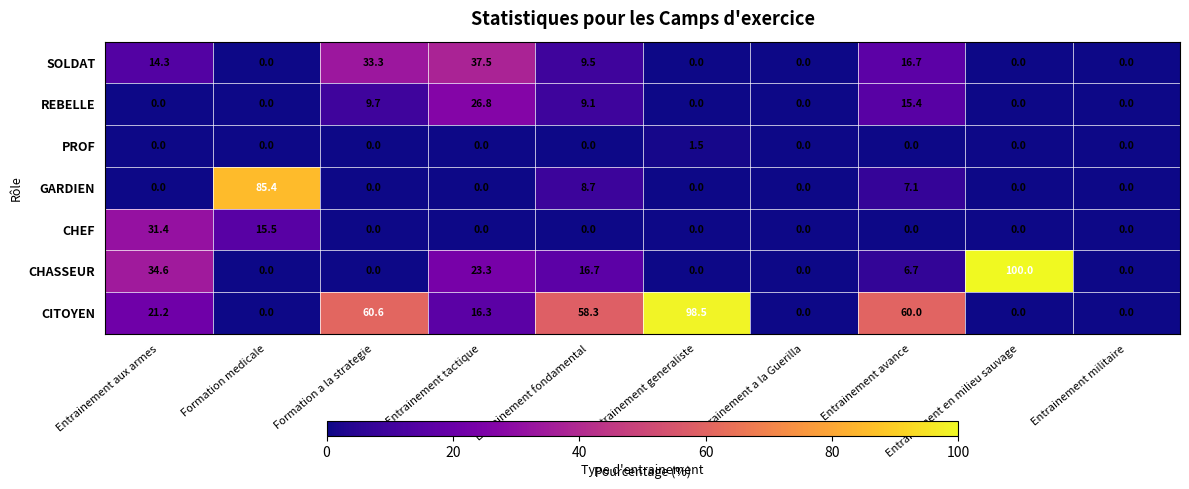

What is the total value across all series at Entrainement fondamental?

102.3